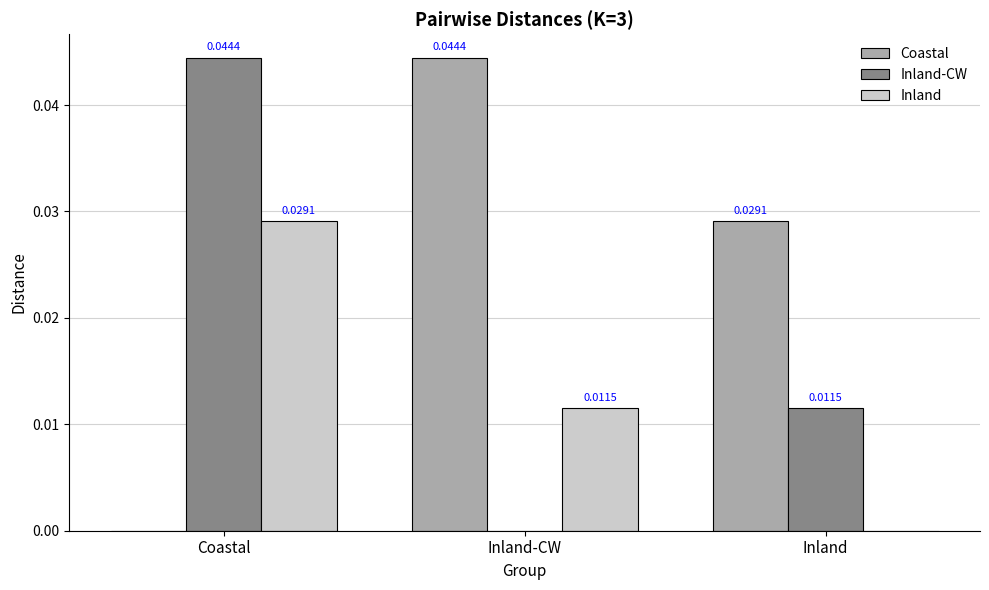

How many positive values does the Inland series have?

2